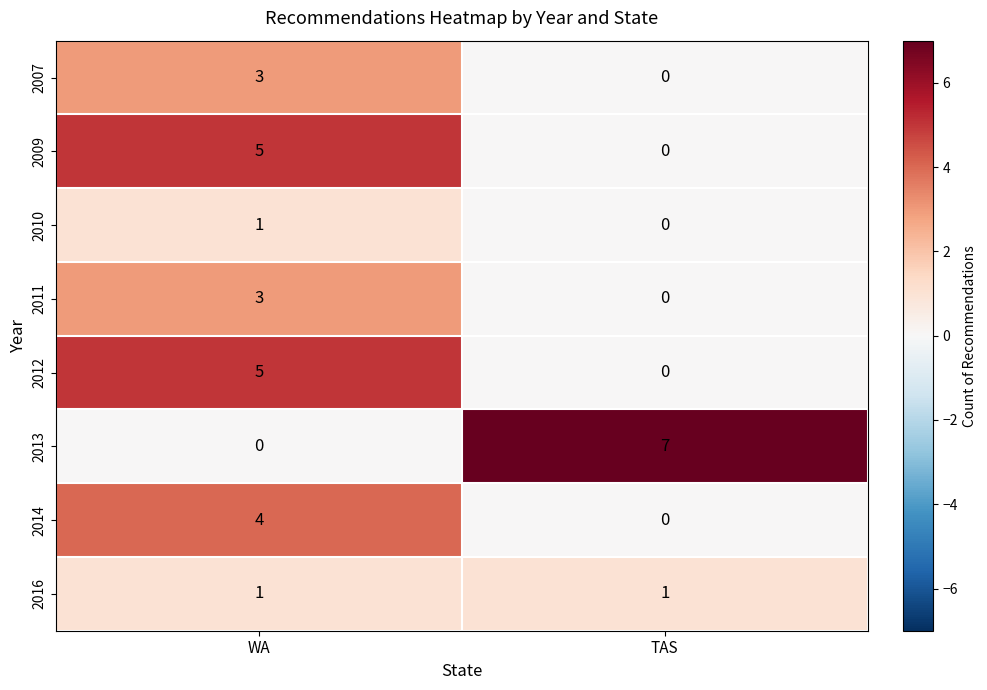

Read the 2011 value at WA.

3